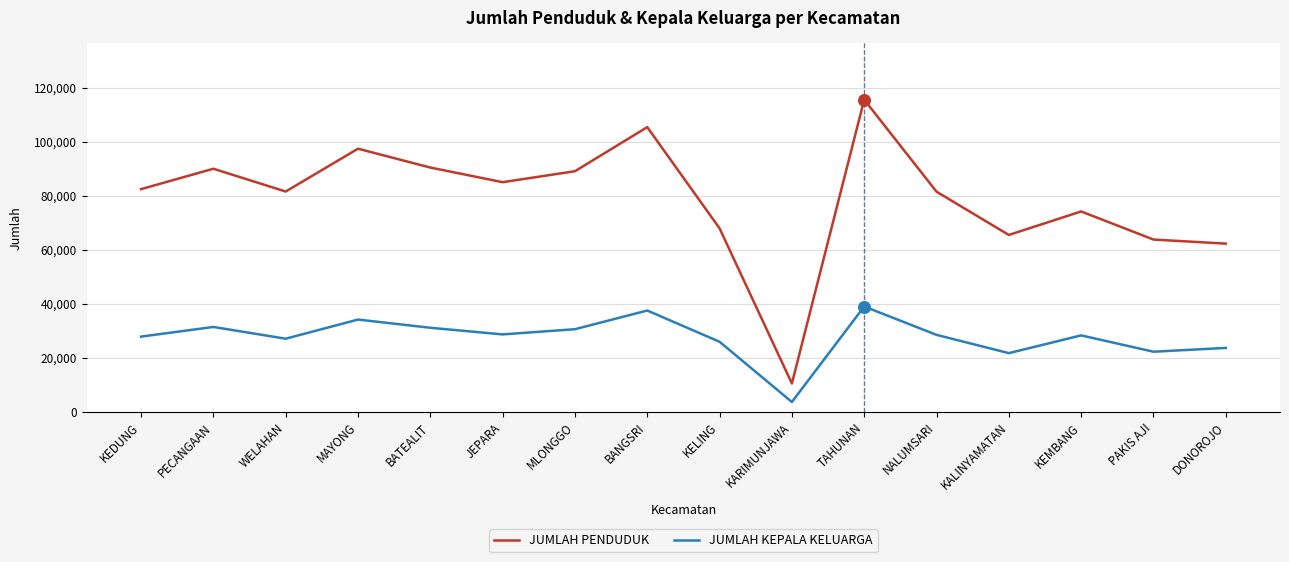

What are all the series names shown in the legend?

JUMLAH PENDUDUK, JUMLAH KEPALA KELUARGA